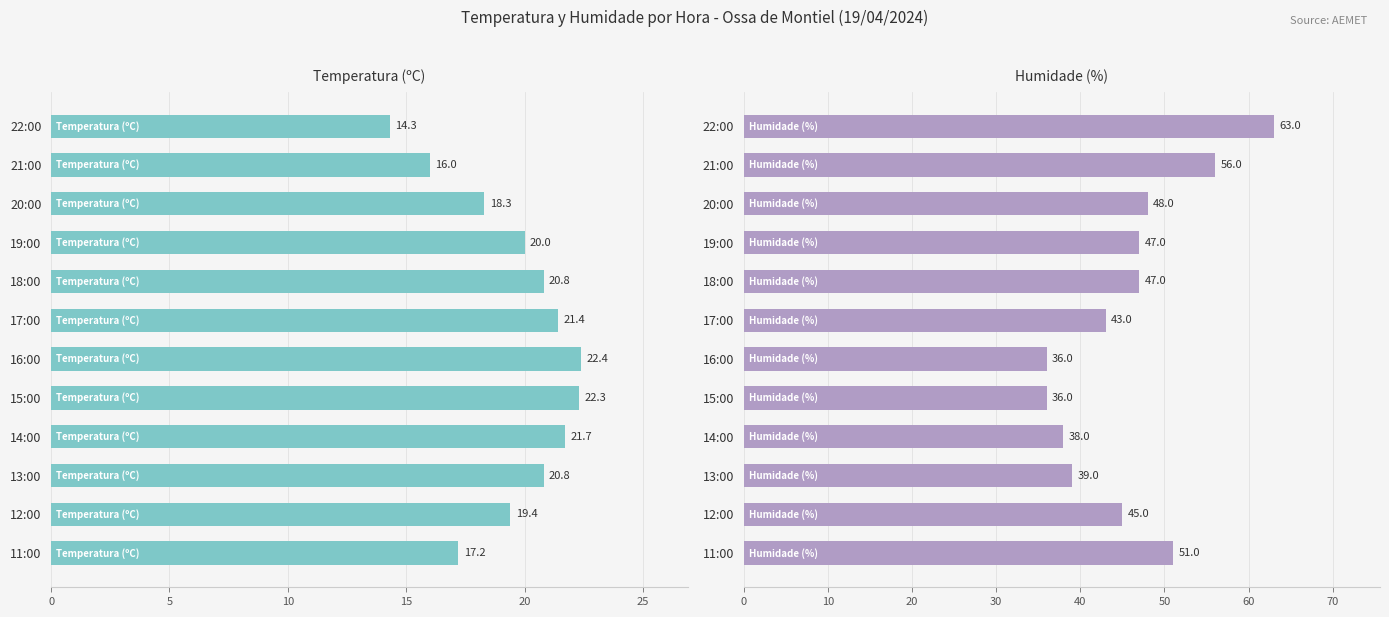

What is the sum of all Temperatura (ºC) values?

234.6